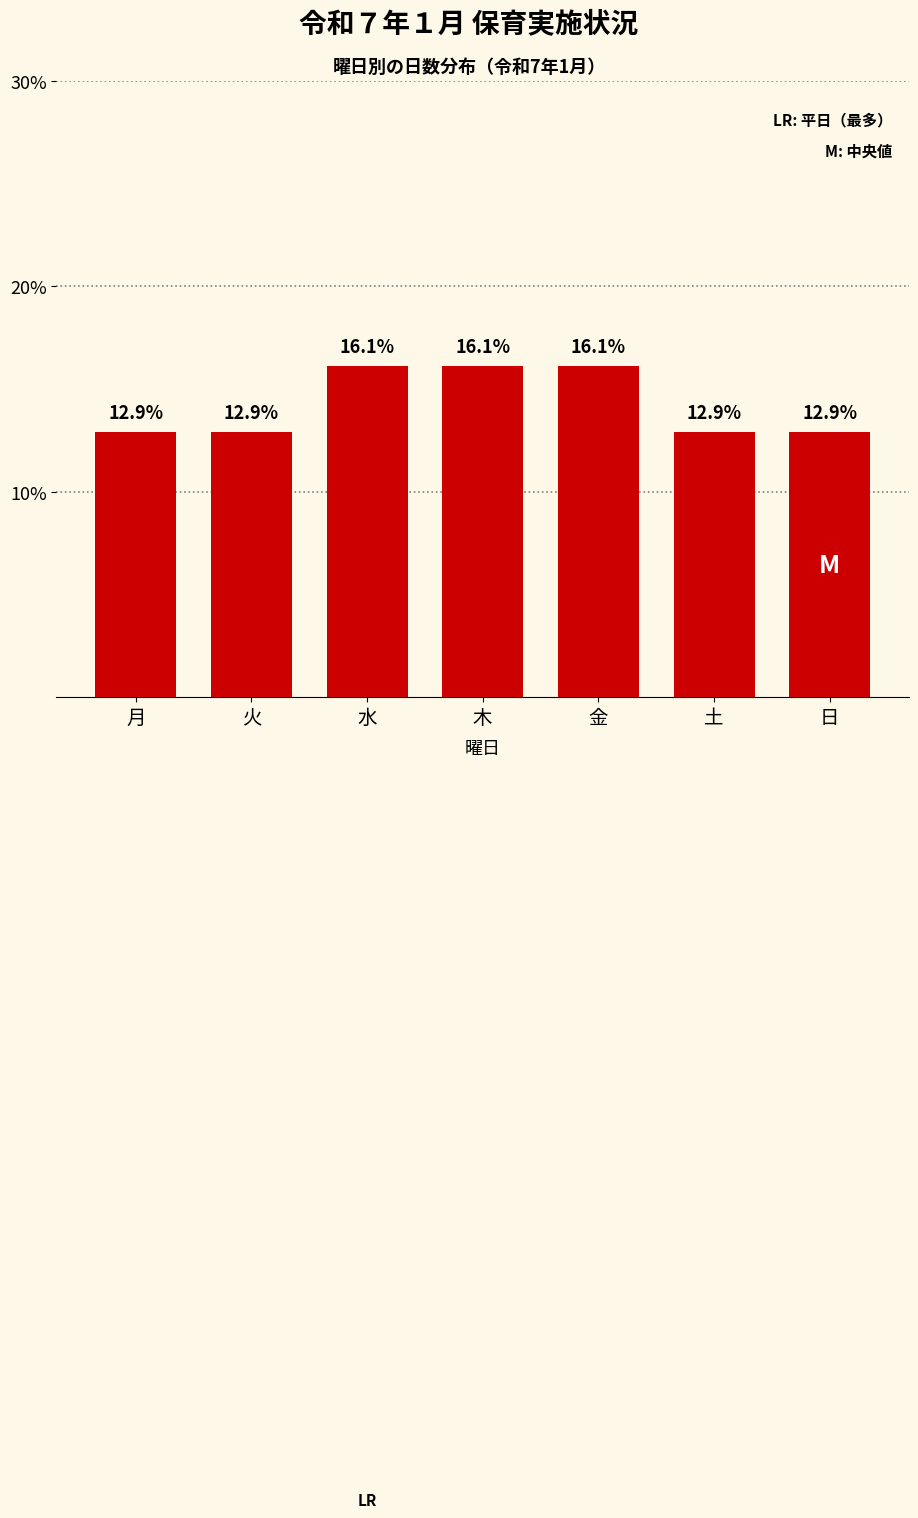

Read the value at 水.

16.1